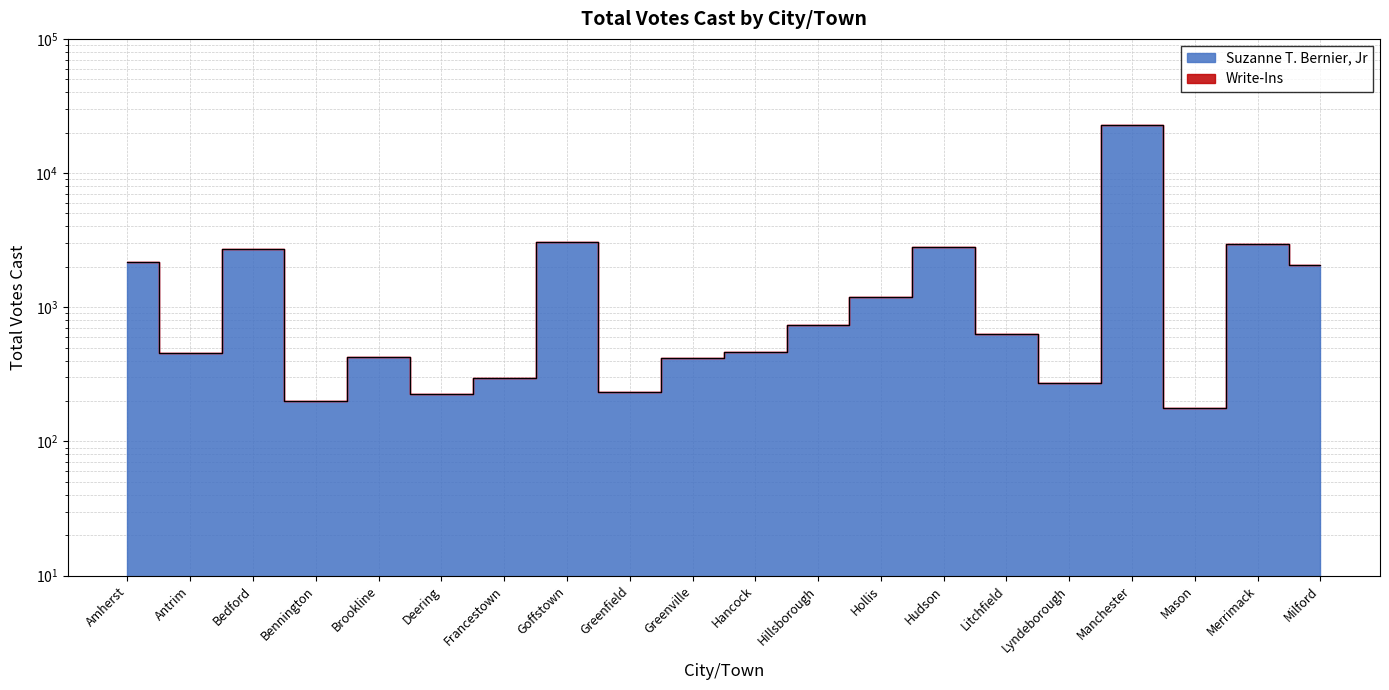

What is the minimum value shown in the chart?

177